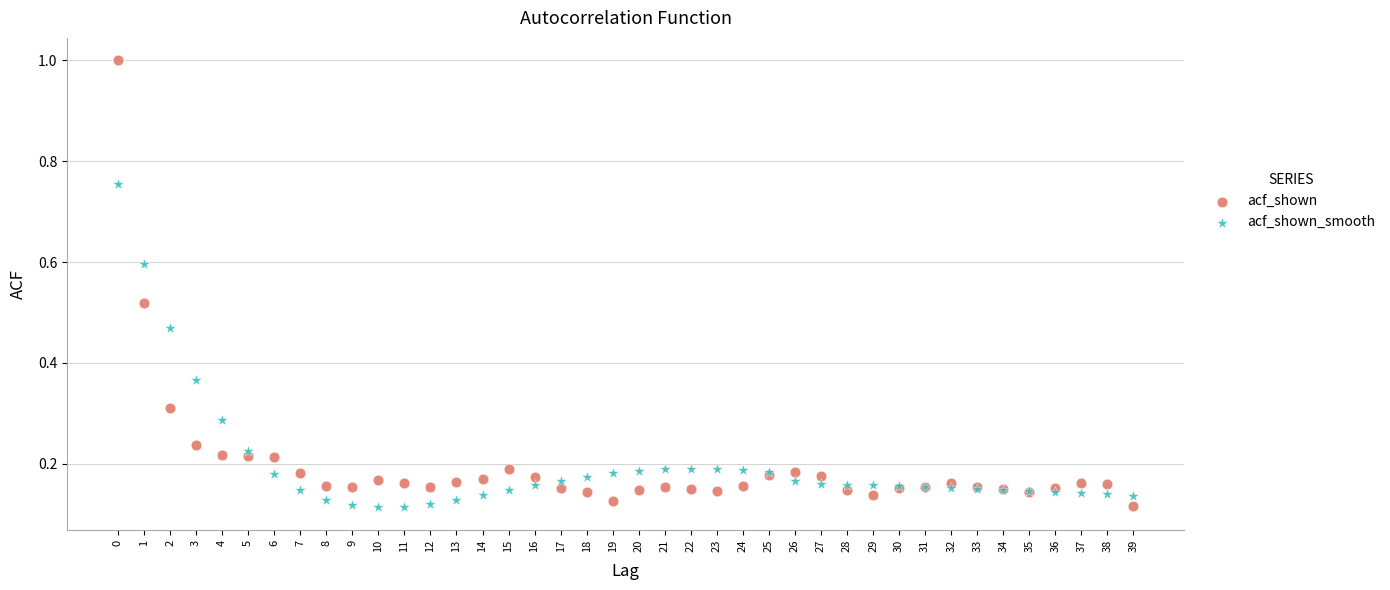

Which series contains the highest Y value?

acf_shown